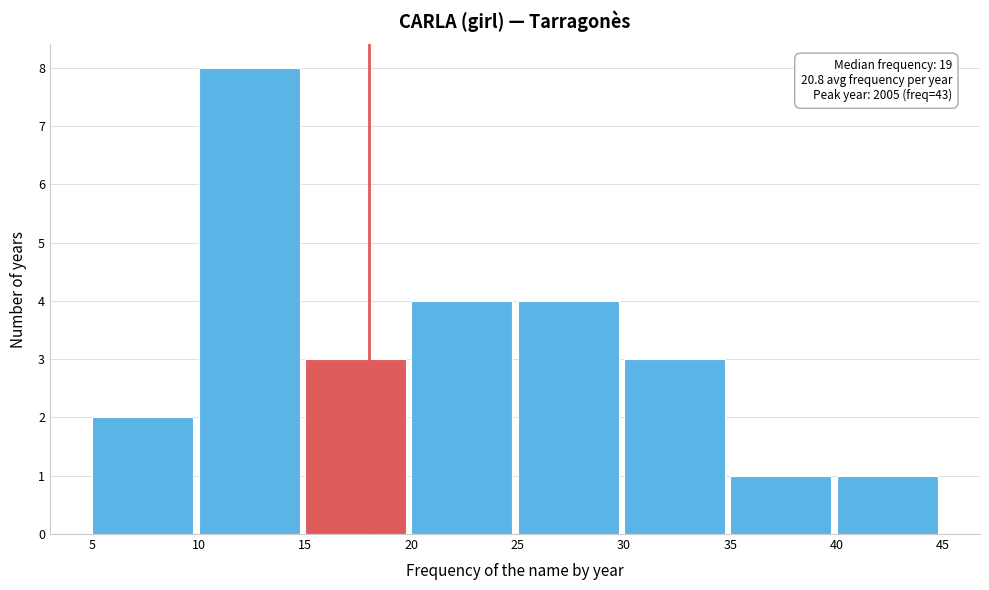

Over which range of the x-axis is the bar tallest?

10 to 15